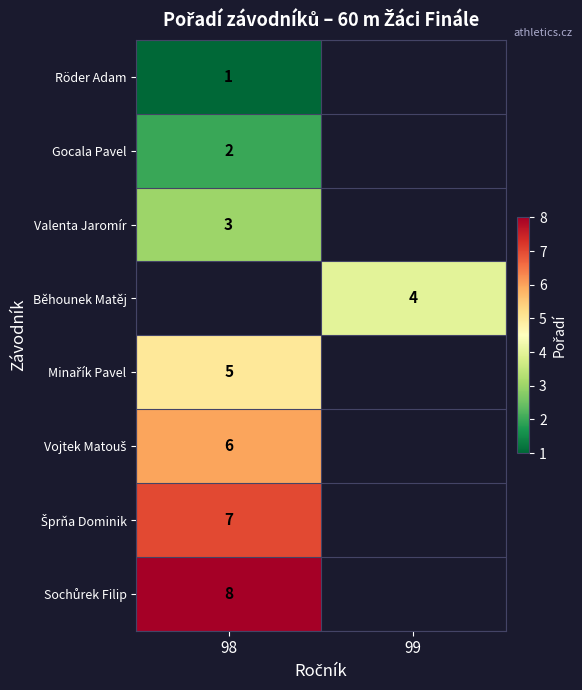

Is it true that Valenta Jaromír equals 1 at 98?

False